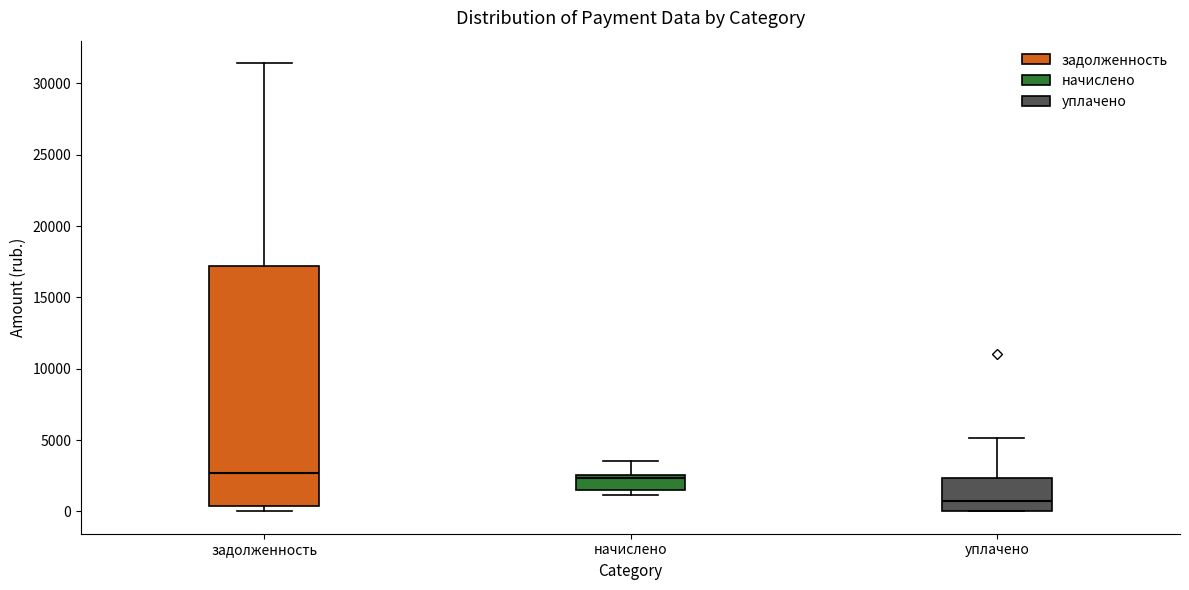

Reading left to right, read every box against the y-axis: the position of its median line, the range the box covers, and the ends of its whiskers. The values are not printed on the chart, so give them approximately, as read against the axis.

задолженность: median 2500, box 500 to 17000, whiskers 0 to 31500
начислено: median 2500 (just below the box's upper edge), box 1500 to 2500, whiskers 1000 to 3500
уплачено: median 500, box 0 to 2500, whiskers 0 to 5000